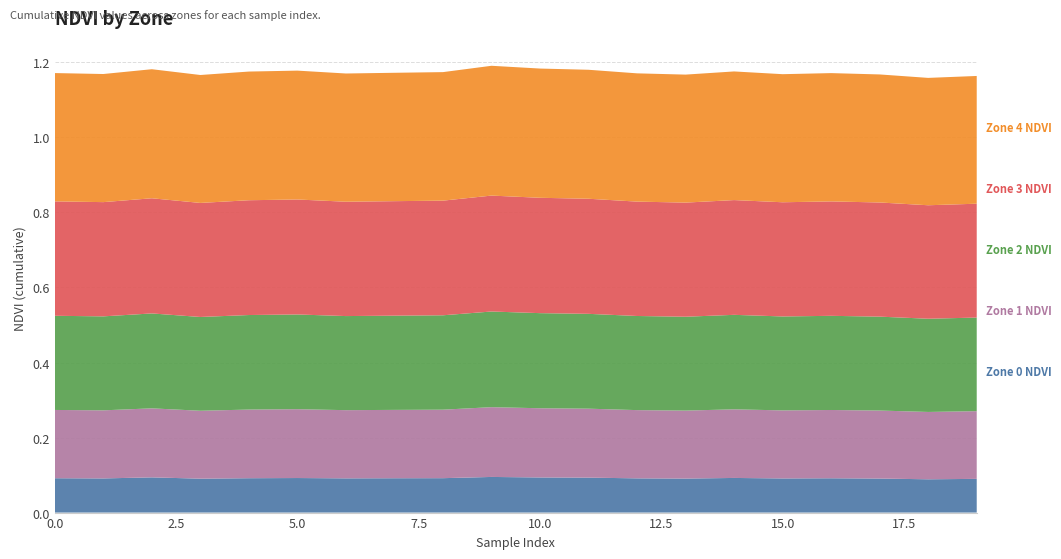

Reading left to right, extract all data points from this chart.

Zone 0 NDVI: 0=0.1	1=0.1	2=0.1	3=0.1	4=0.1	5=0.1	6=0.1	7=0.1	8=0.1	9=0.1	10=0.1	11=0.1	12=0.1	13=0.1	14=0.1	15=0.1	16=0.1	17=0.1	18=0.1	19=0.1
Zone 1 NDVI: 0=0.2	1=0.2	2=0.2	3=0.2	4=0.2	5=0.2	6=0.2	7=0.2	8=0.2	9=0.2	10=0.2	11=0.2	12=0.2	13=0.2	14=0.2	15=0.2	16=0.2	17=0.2	18=0.2	19=0.2
Zone 2 NDVI: 0=0.3	1=0.3	2=0.3	3=0.2	4=0.3	5=0.3	6=0.3	7=0.3	8=0.3	9=0.3	10=0.3	11=0.3	12=0.3	13=0.3	14=0.3	15=0.3	16=0.3	17=0.3	18=0.2	19=0.2
Zone 3 NDVI: 0=0.3	1=0.3	2=0.3	3=0.3	4=0.3	5=0.3	6=0.3	7=0.3	8=0.3	9=0.3	10=0.3	11=0.3	12=0.3	13=0.3	14=0.3	15=0.3	16=0.3	17=0.3	18=0.3	19=0.3
Zone 4 NDVI: 0=0.3	1=0.3	2=0.3	3=0.3	4=0.3	5=0.3	6=0.3	7=0.3	8=0.3	9=0.3	10=0.3	11=0.3	12=0.3	13=0.3	14=0.3	15=0.3	16=0.3	17=0.3	18=0.3	19=0.3